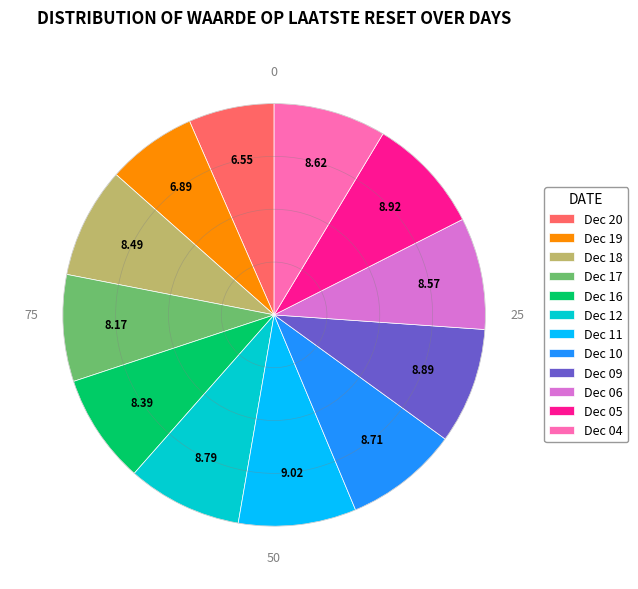

Combined, do Dec 05 and Dec 12 account for over 50%?

No